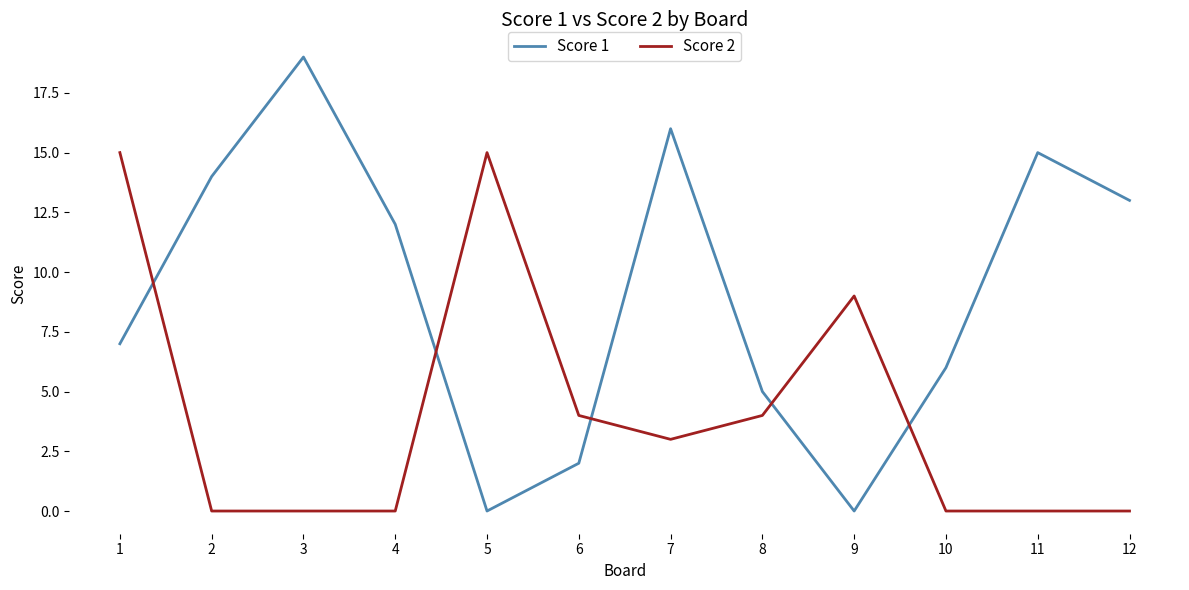

What is the difference between the maximum and minimum values in the Score 2 series?

15